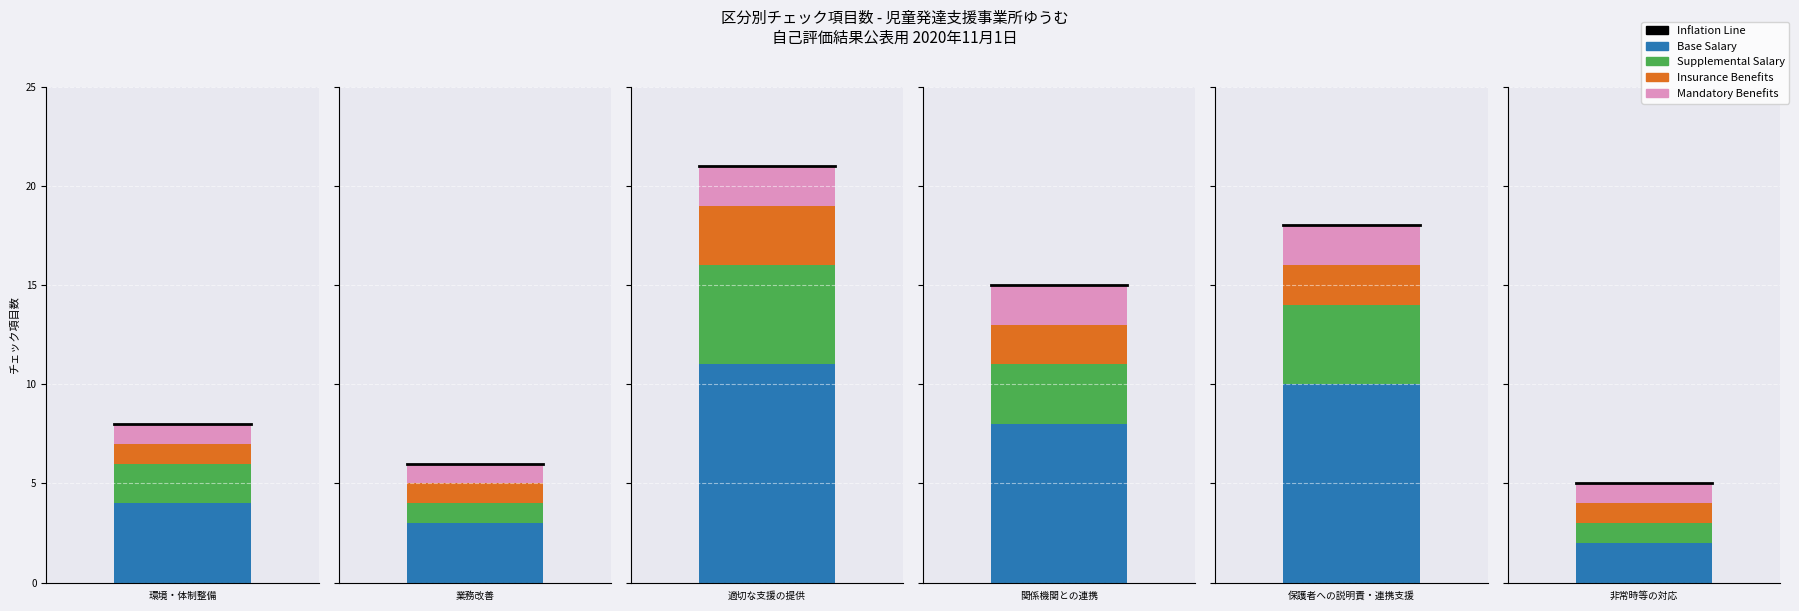

What is the value of the Mandatory Benefits bar at the 6th from the left?

1